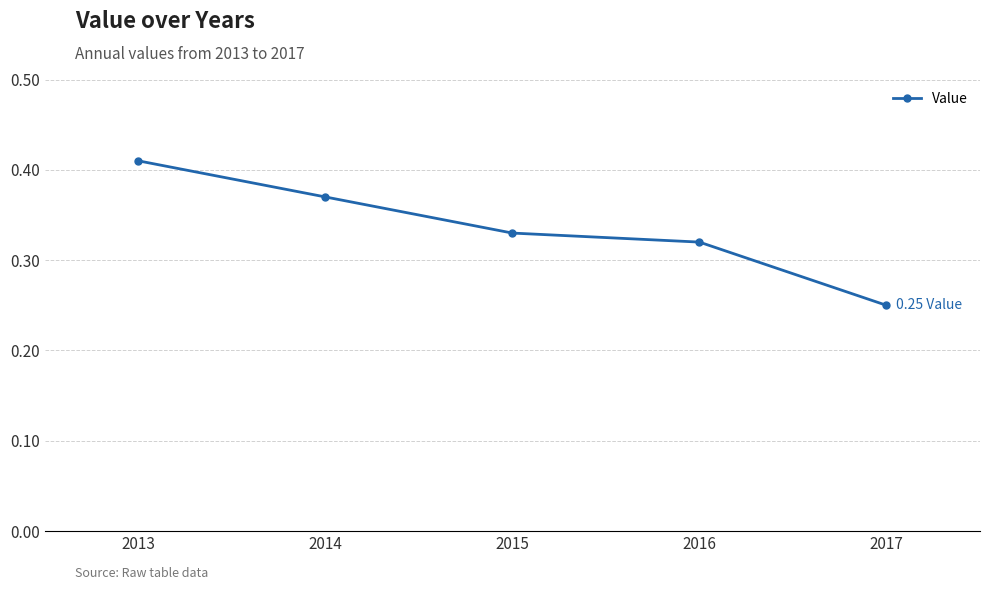

Rank the categories by value from highest to lowest.

2013, 2014, 2015, 2016, 2017